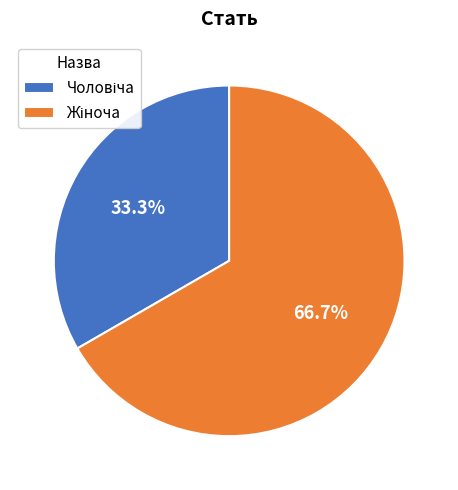

Is there a majority slice in this chart?

Yes